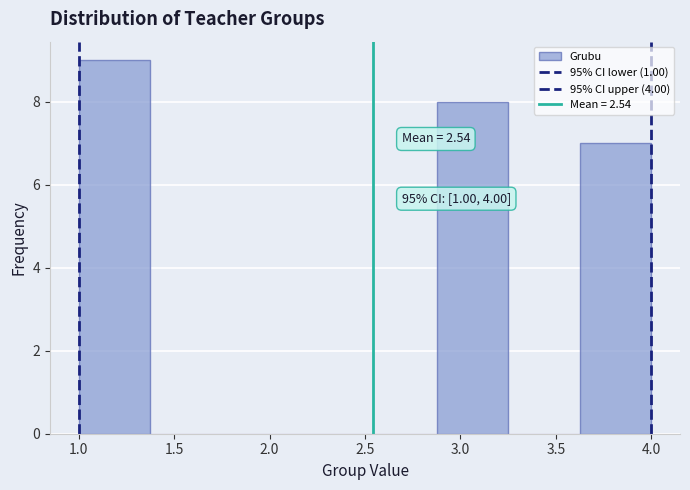

Over which range of the x-axis is the bar tallest?

1.000 to 1.375